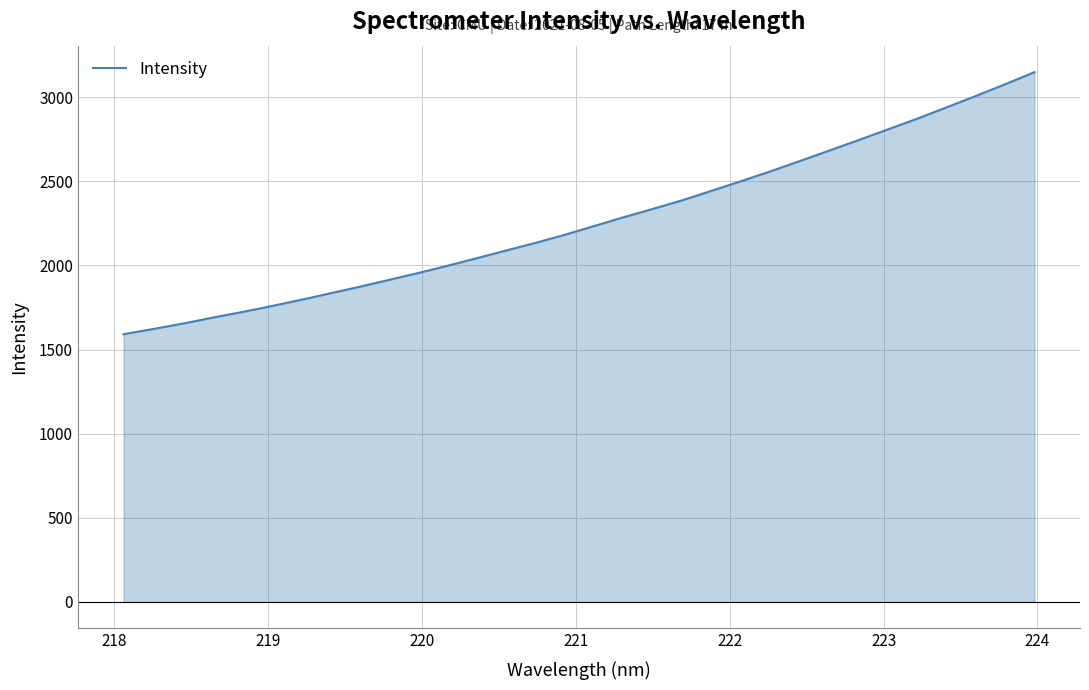

What is the maximum value shown in the chart?

3148.6